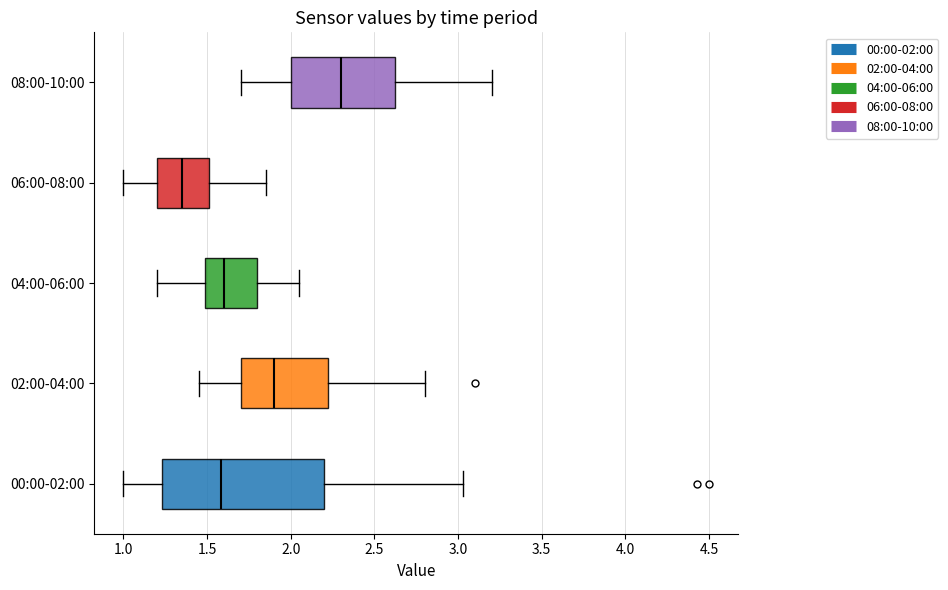

Which box is the widest, from its left edge to its right edge?

00:00-02:00